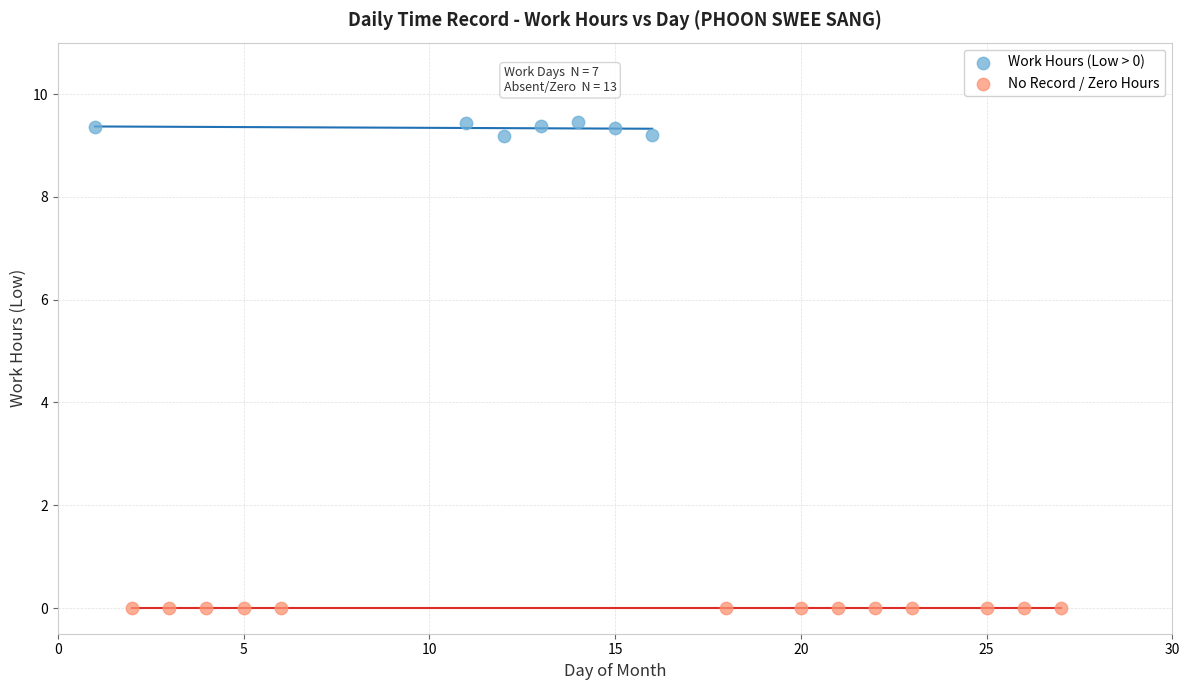

Which series reaches the minimum Y coordinate?

No Record / Zero Hours